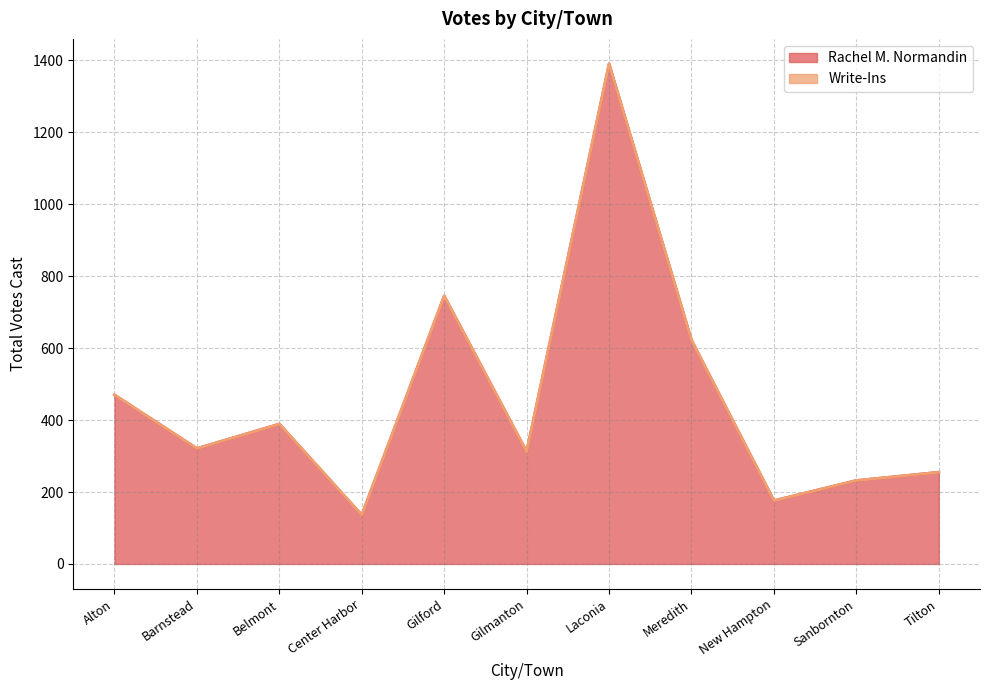

What position from the left is Laconia?

7